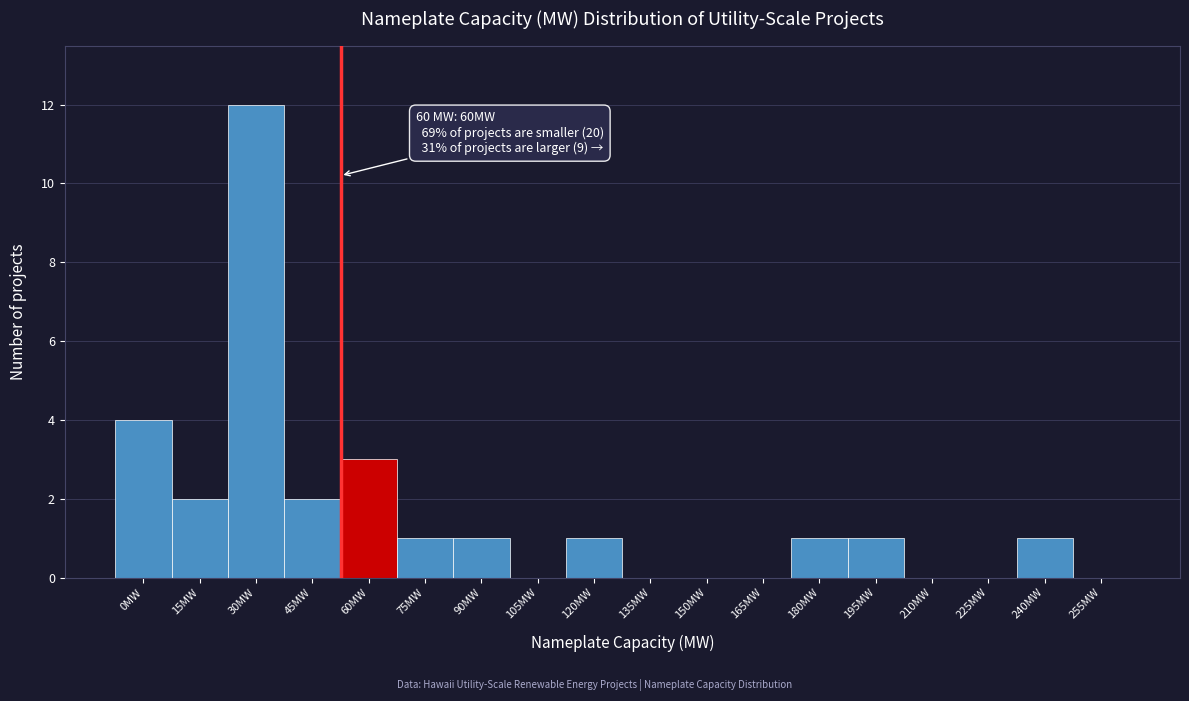

Reading left to right, extract all data points from this chart.

0MW=4	15MW=2	30MW=12	45MW=2	60MW=3	75MW=1	90MW=1	105MW=0	120MW=1	135MW=0	150MW=0	165MW=0	180MW=1	195MW=1	210MW=0	225MW=0	240MW=1	255MW=0